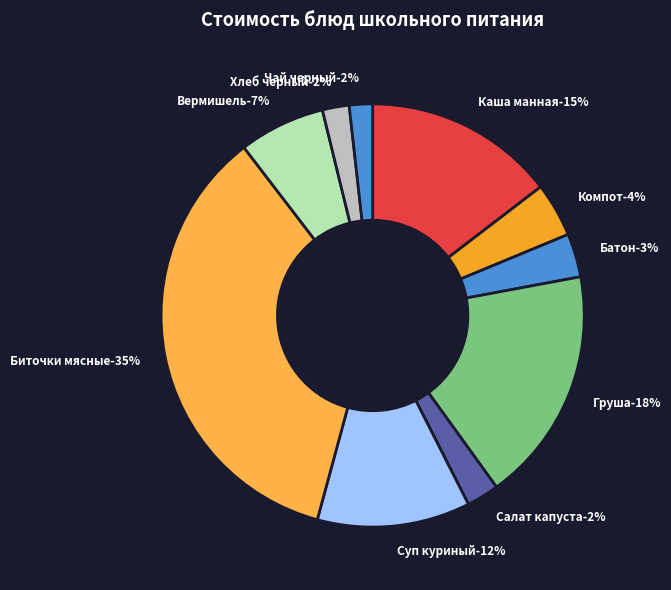

To the nearest percent, what percentage of the pie is Компот из сухофруктов?

4%